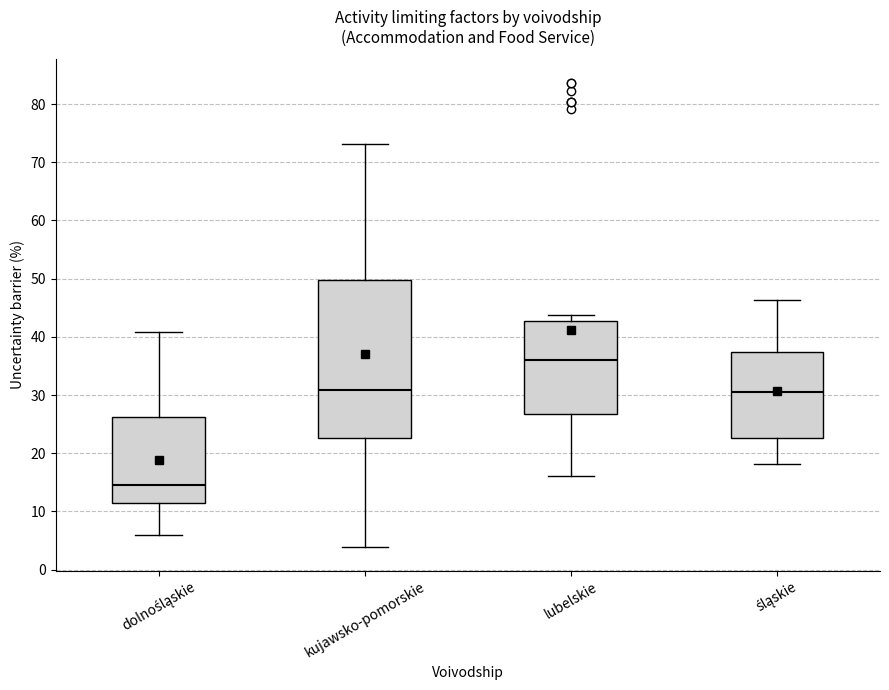

Where does the lower whisker of the box for dolnośląskie end on the y-axis? The values are not printed on the chart, so give them approximately, as read against the axis.

6